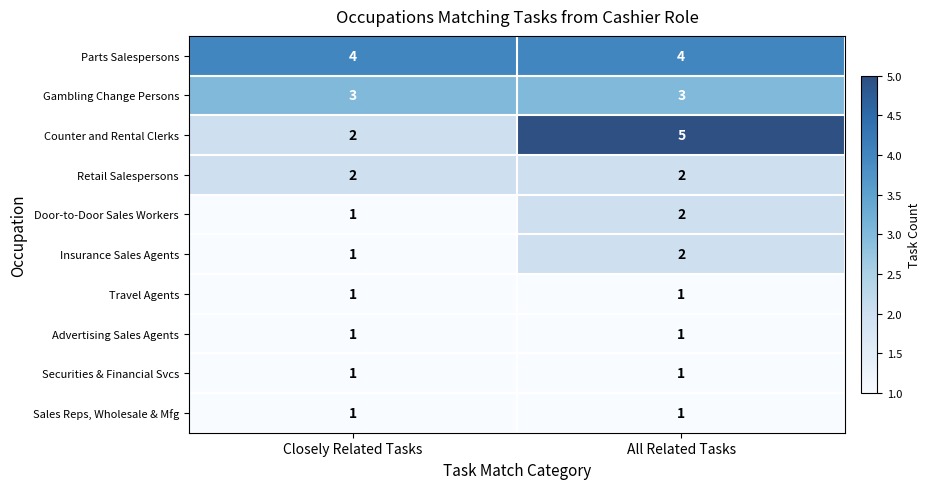

Count the number of categories in the chart.

2